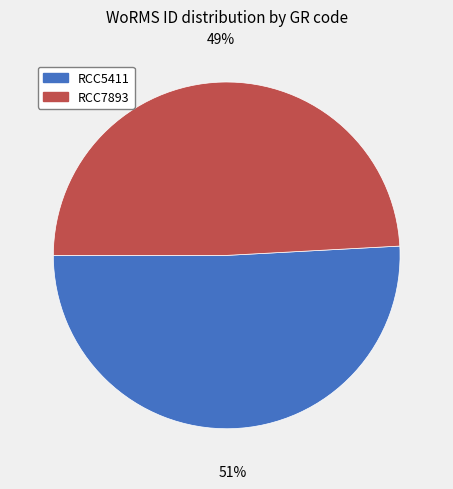

What is the ratio of the value at RCC5411 to the value at RCC7893?

1.0